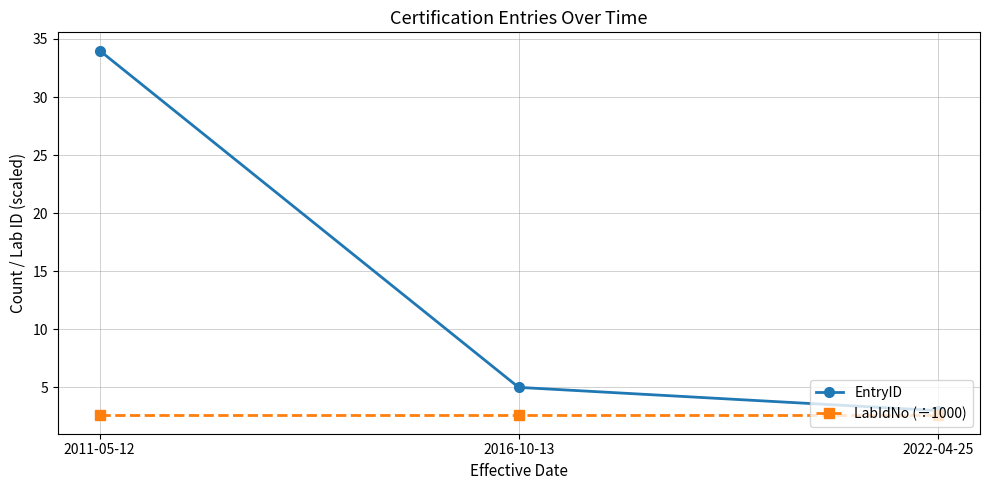

What is the highest value of the LabIdNo (÷1000) series?

2.6